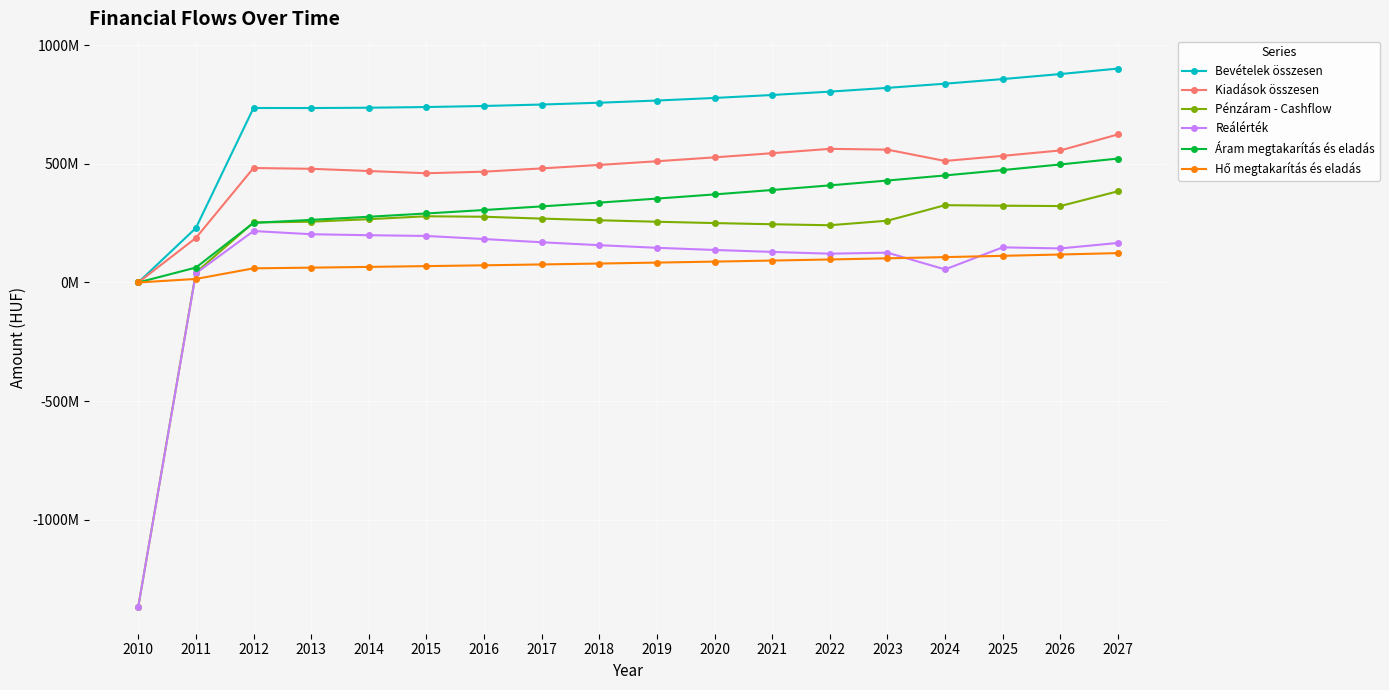

Which has a higher value, 2025 or 2015?

2025